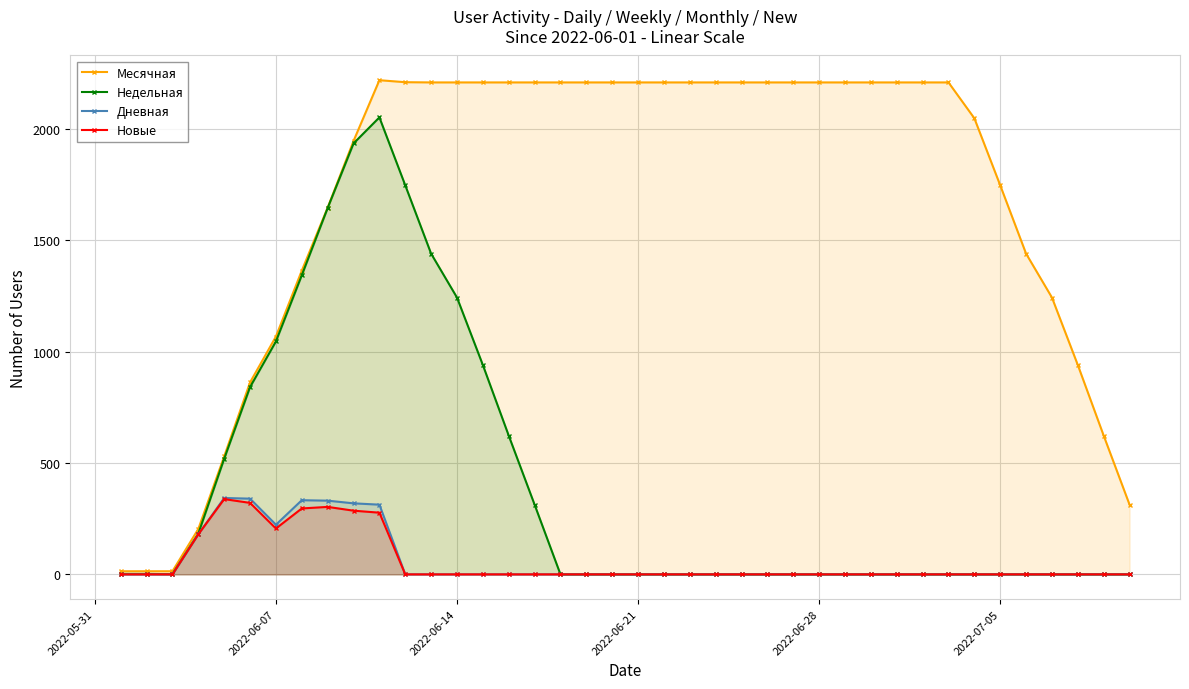

True or false: Новые has more than 1 interior local peaks.

True